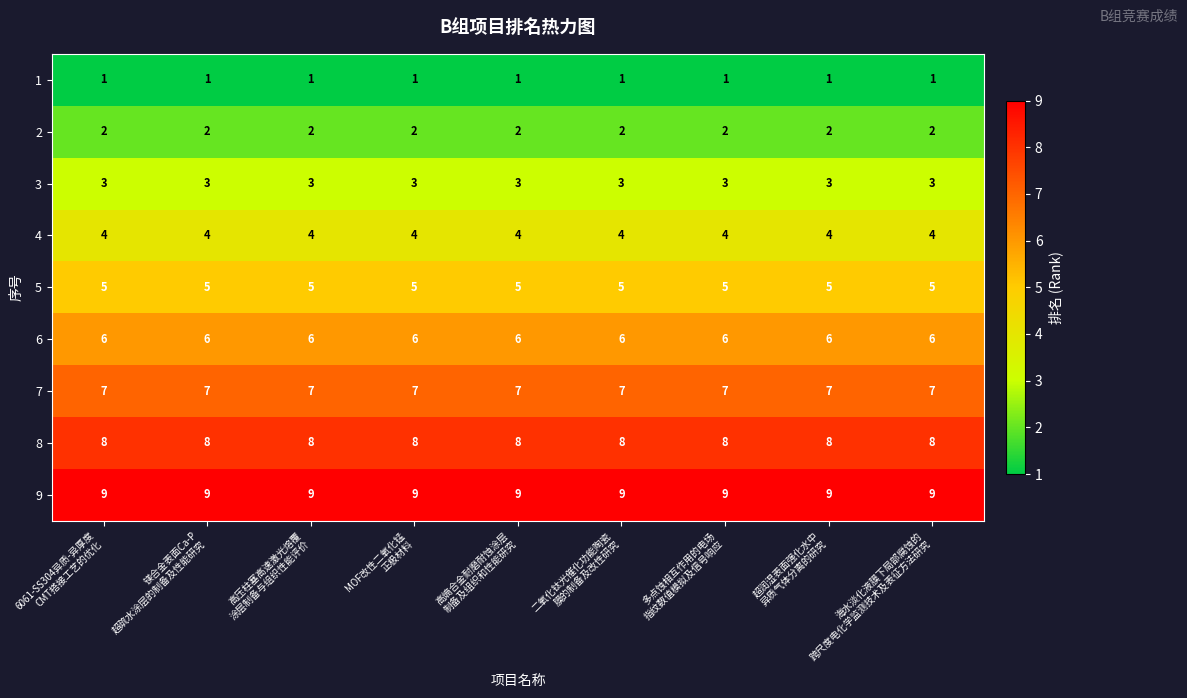

What is the average value of the 9 series?

9